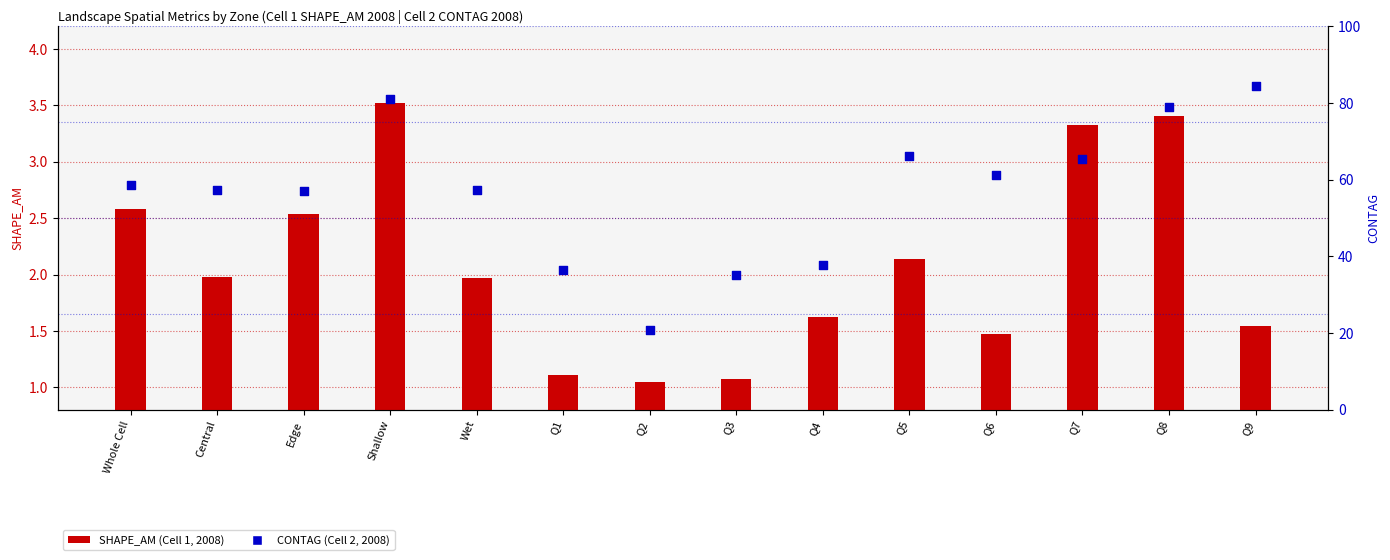

Which series has the largest total across all categories?

CONTAG (Cell 2, 2008)